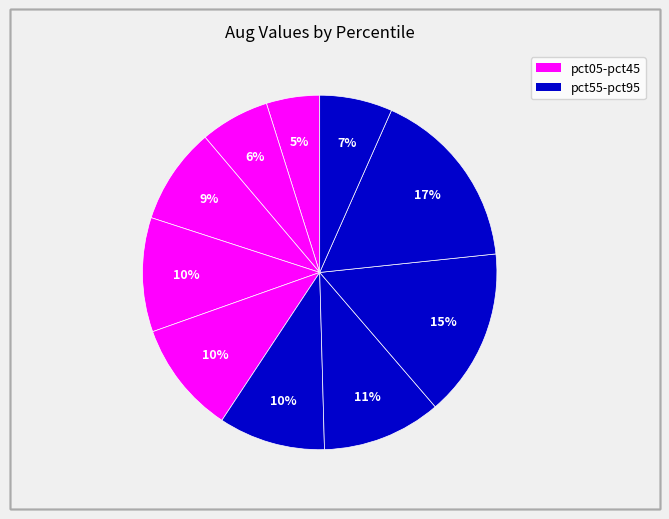

What is the smallest slice in the pie chart?

pct05